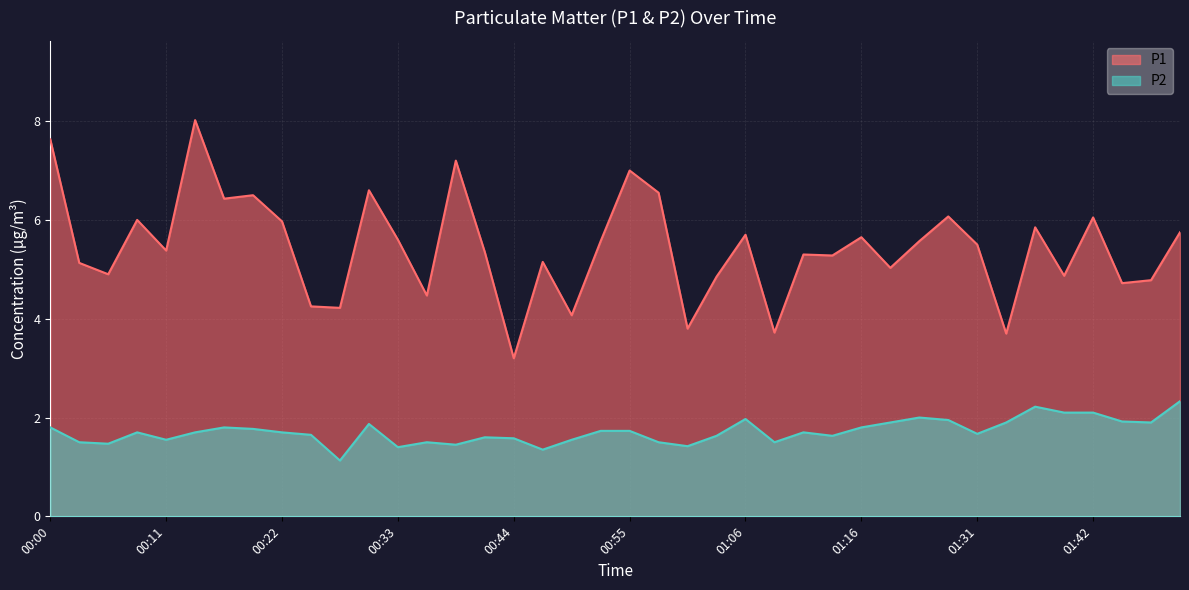

At which category does P2 reach its first local valley?

00:05